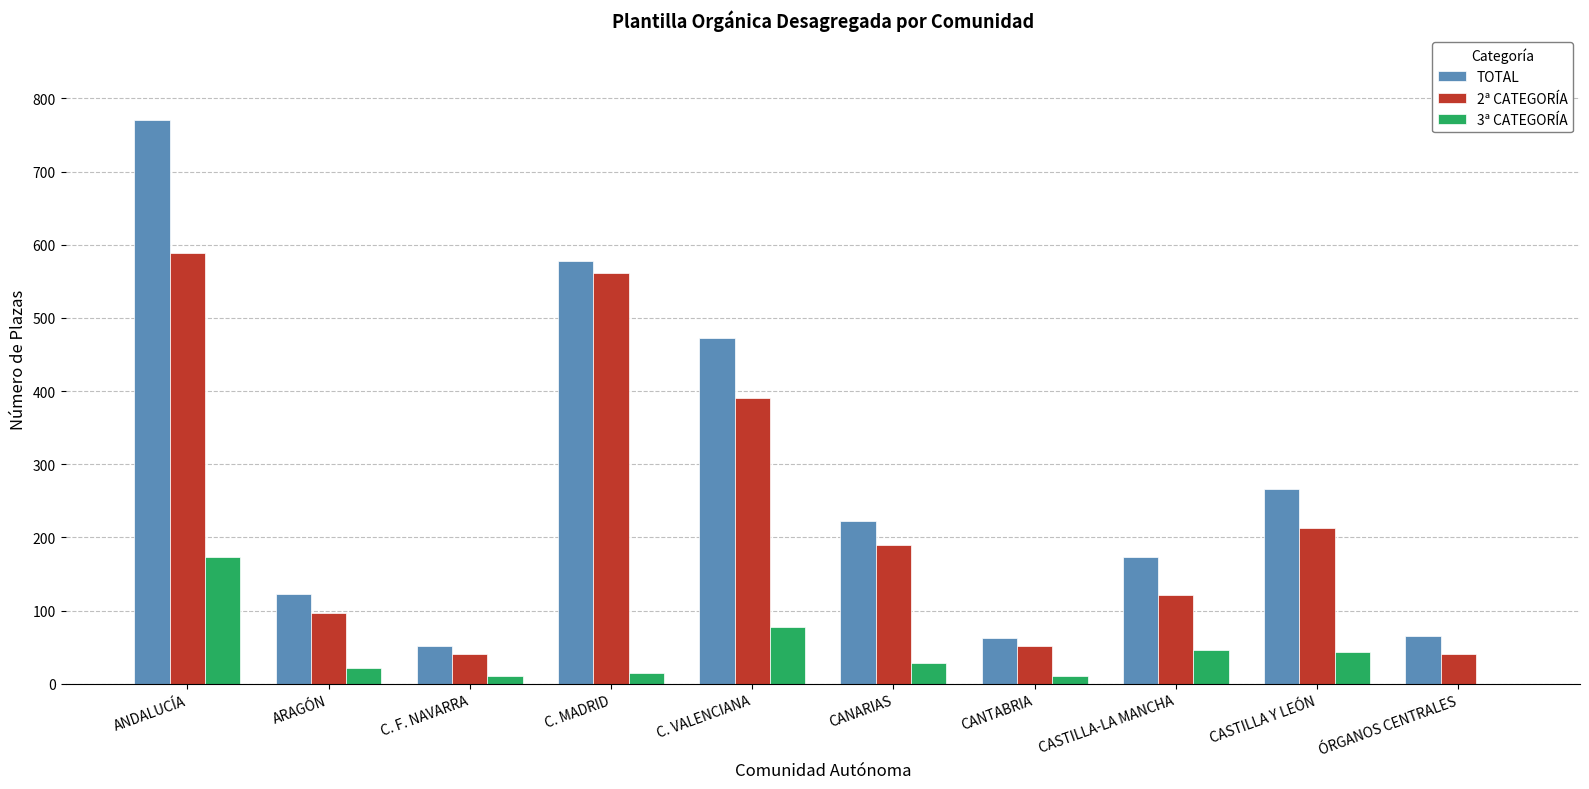

What is the greatest value displayed?

771